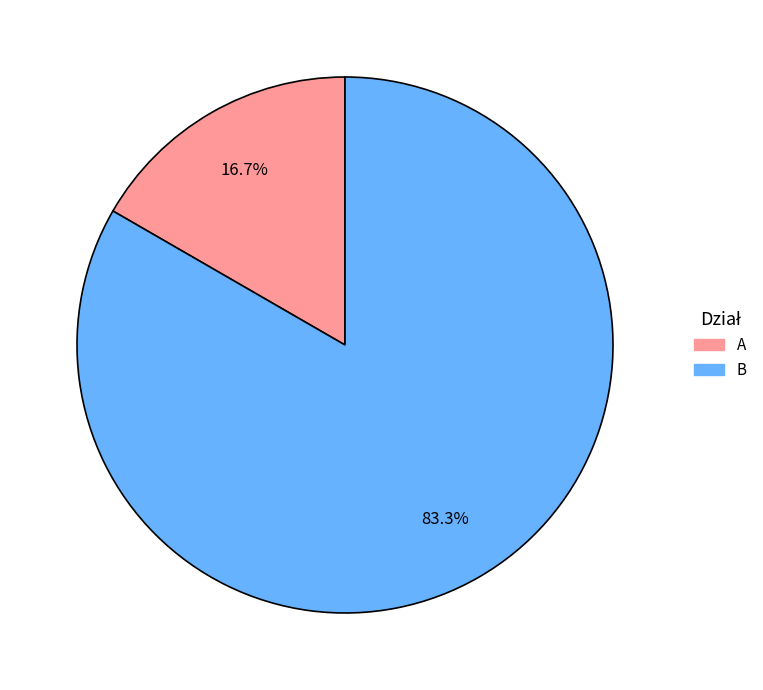

True or false: A accounts for 28% of the total.

False